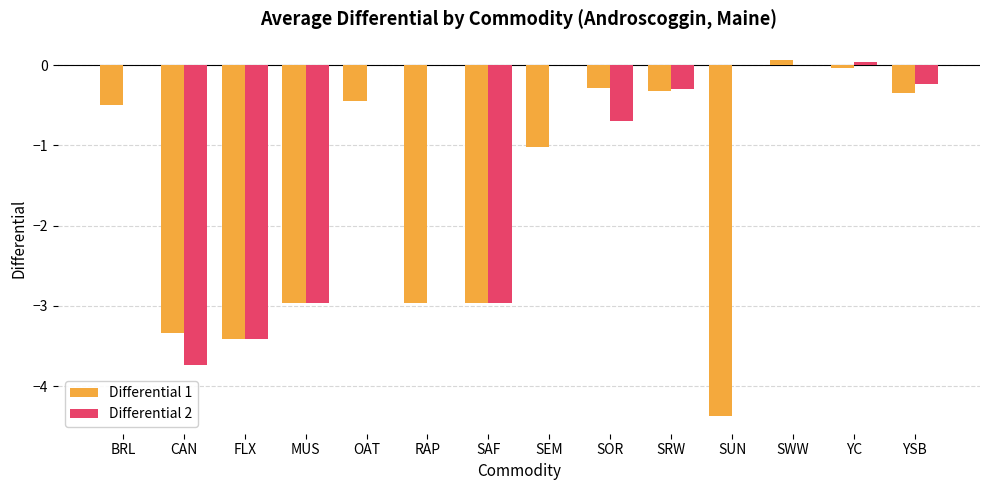

True or false: Differential 2 has a value of 0.0 at SWW.

True